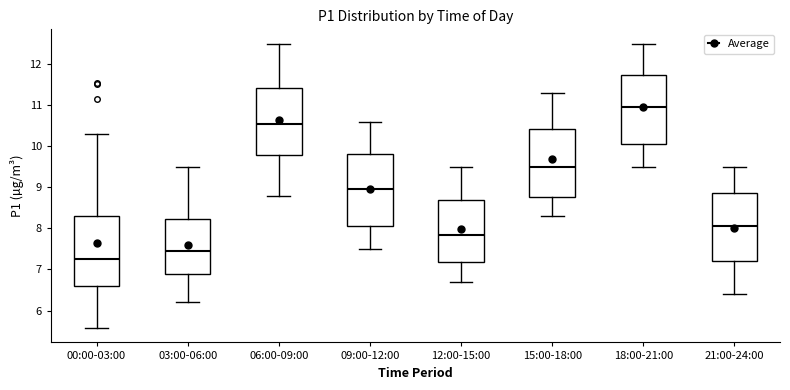

Reading left to right, read every box against the y-axis: the position of its median line, the range the box covers, and the ends of its whiskers. The values are not printed on the chart, so give them approximately, as read against the axis.

00:00-03:00: median 7.3, box 6.6 to 8.3, whiskers 5.6 to 10.3
03:00-06:00: median 7.5, box 6.9 to 8.2, whiskers 6.2 to 9.5
06:00-09:00: median 10.6, box 9.8 to 11.4, whiskers 8.8 to 12.5
09:00-12:00: median 9.0, box 8.1 to 9.8, whiskers 7.5 to 10.6
12:00-15:00: median 7.9, box 7.2 to 8.7, whiskers 6.7 to 9.5
15:00-18:00: median 9.5, box 8.8 to 10.4, whiskers 8.3 to 11.3
18:00-21:00: median 11.0, box 10.1 to 11.7, whiskers 9.5 to 12.5
21:00-24:00: median 8.1, box 7.2 to 8.9, whiskers 6.4 to 9.5